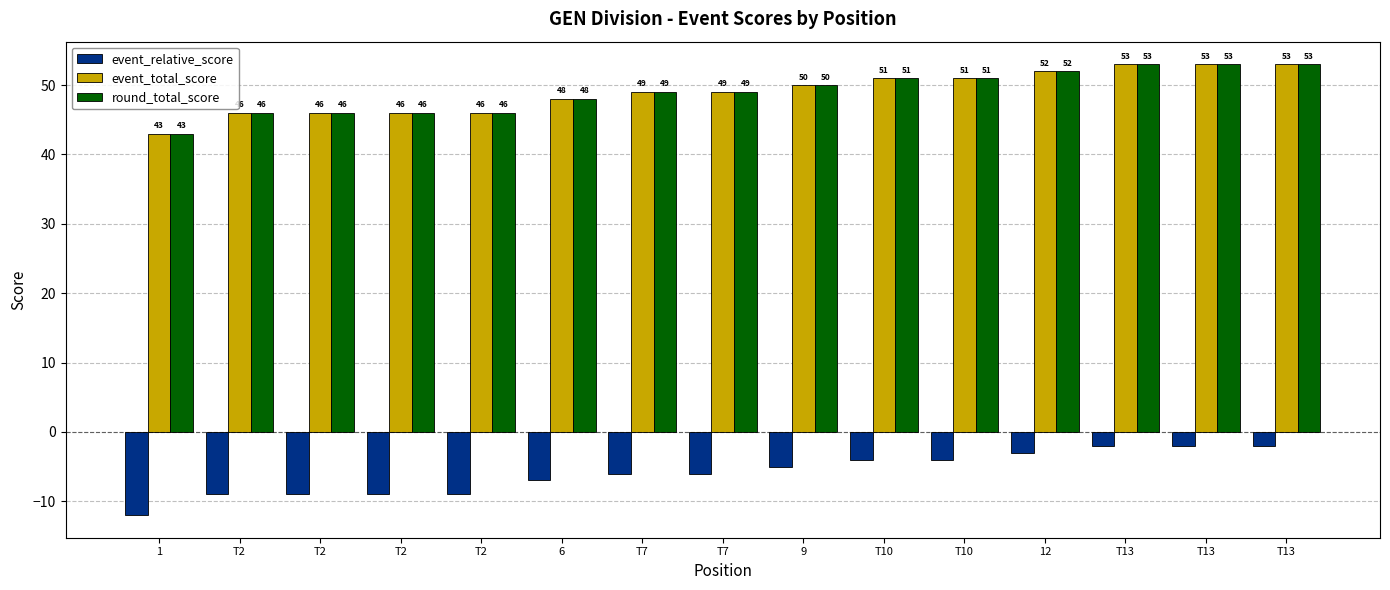

What is the maximum value shown in the chart?

53